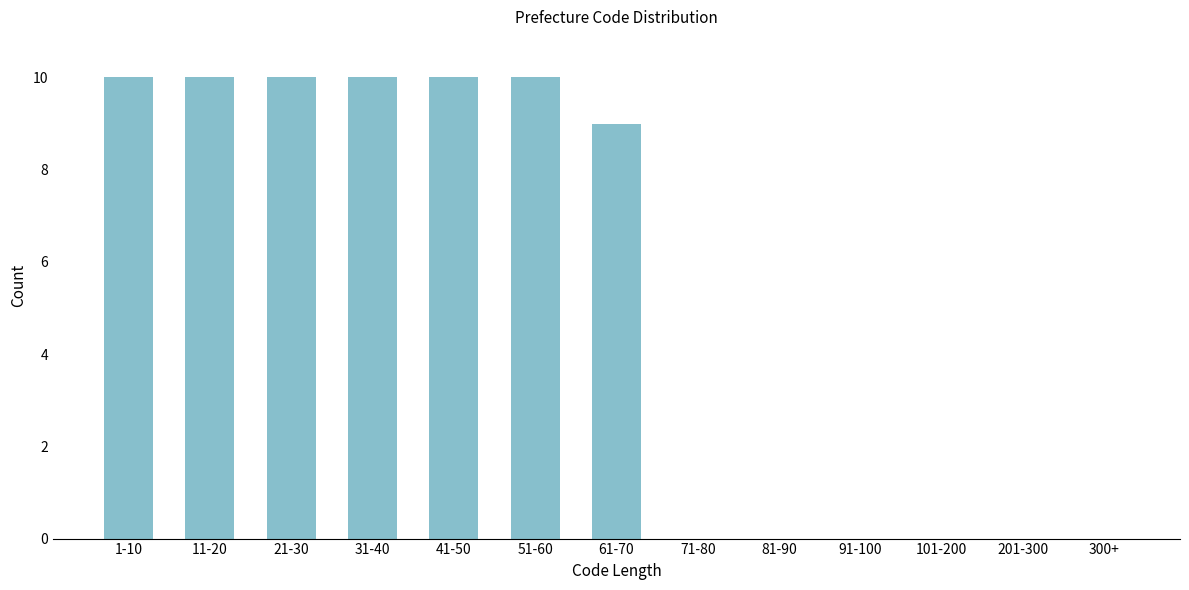

Reading left to right, what are all the values shown in this chart?

1-10=10	11-20=10	21-30=10	31-40=10	41-50=10	51-60=10	61-70=9	71-80=0	81-90=0	91-100=0	101-200=0	201-300=0	300+=0